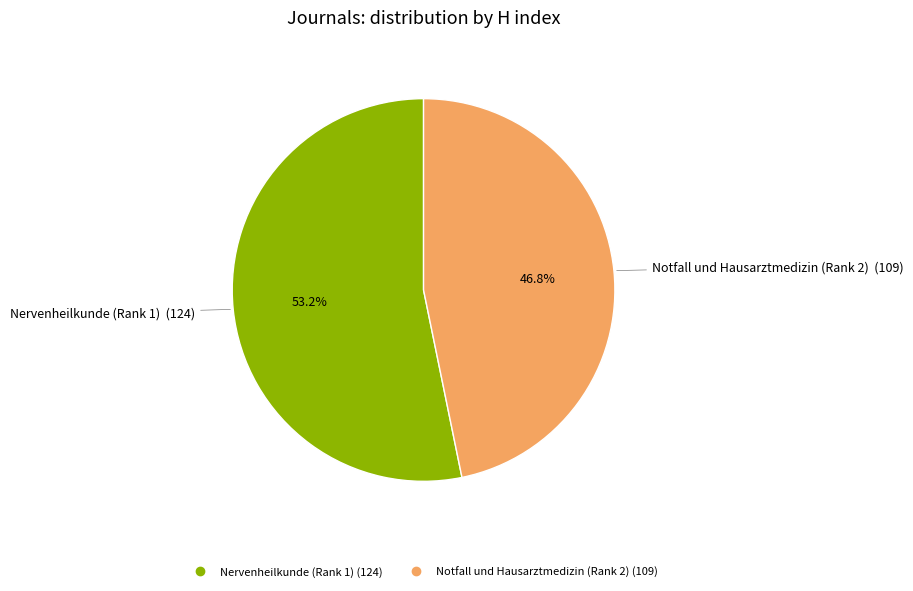

What percentage do Nervenheilkunde (Rank 1) and Notfall und Hausarztmedizin (Rank 2) together represent?

100.0%